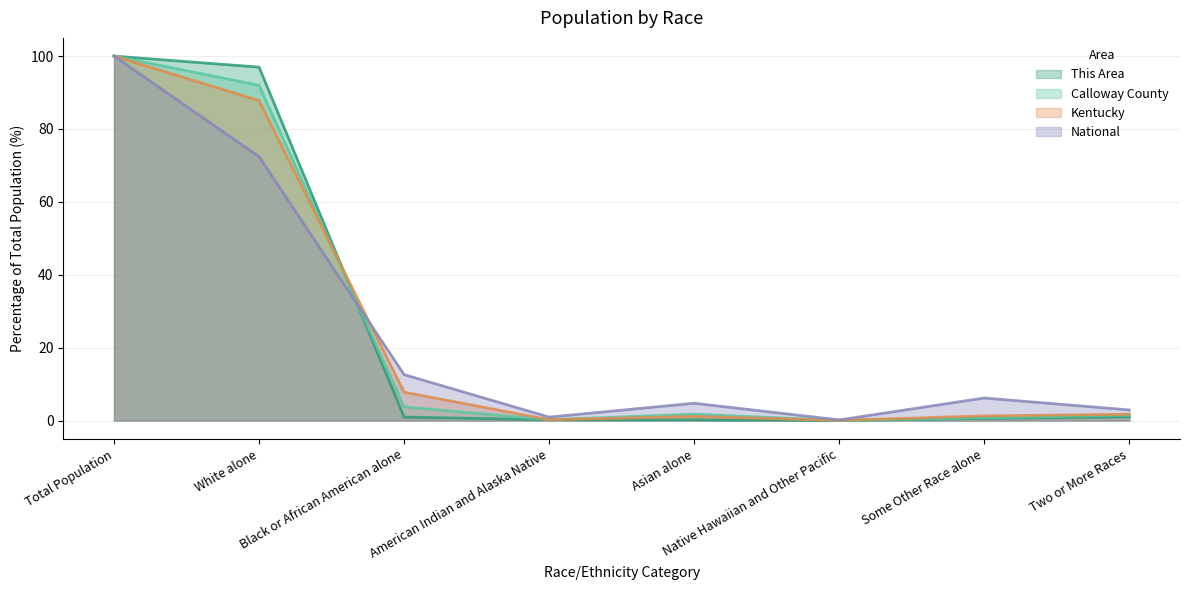

What is the difference between the second highest and minimum values in the This Area series?

97.0